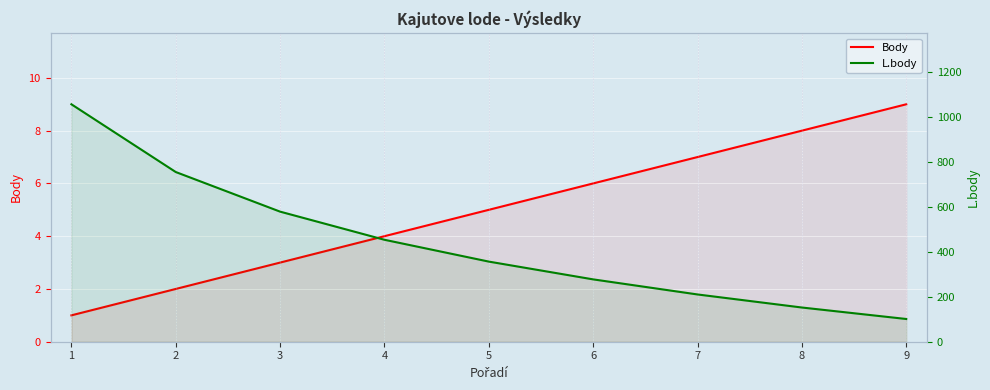

List the series in order of their overall mean, lowest first.

Body, L.body